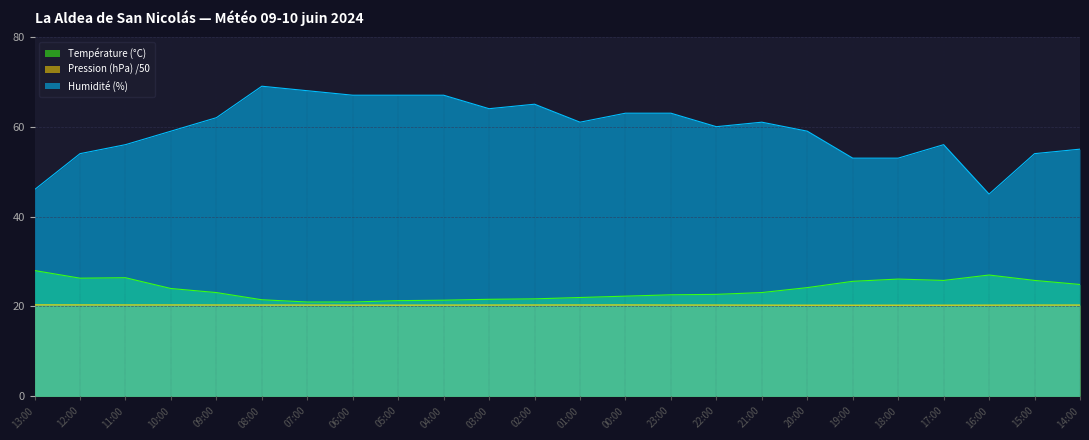

True or false: Humidité (%) has a value of 82.5 at 14:00.

False